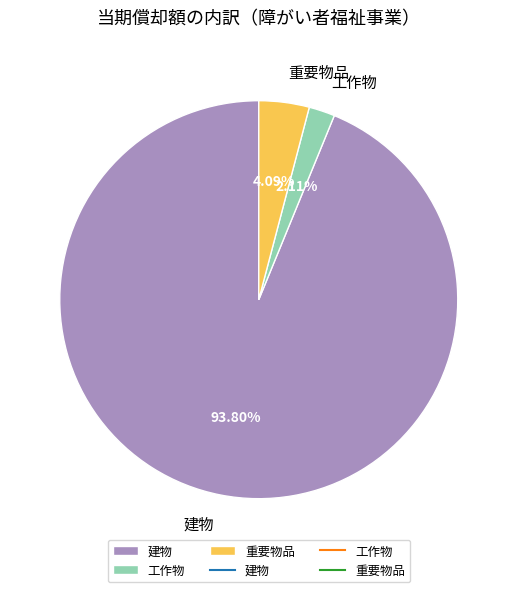

Is it true that 工作物 is 2% of the pie?

True